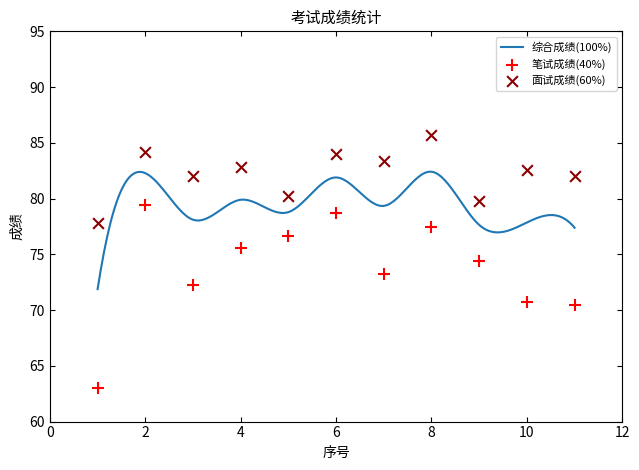

Which series reaches the minimum Y coordinate?

笔试成绩(40%)